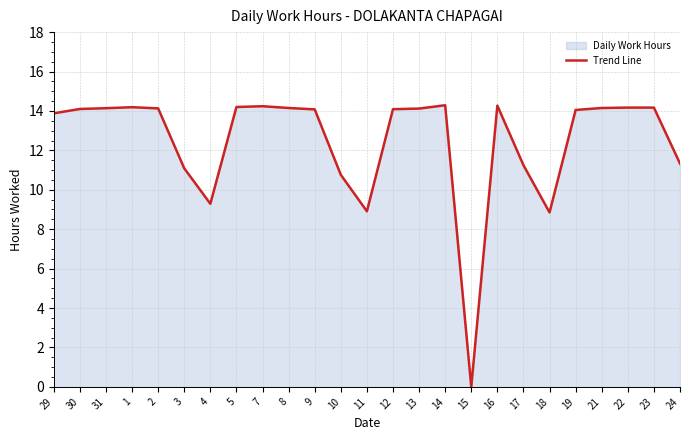

At which category does the data reach its first local peak?

1